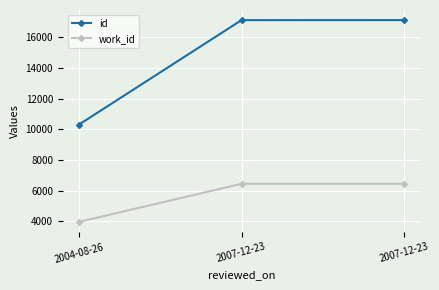

How many lines are shown in the chart?

2